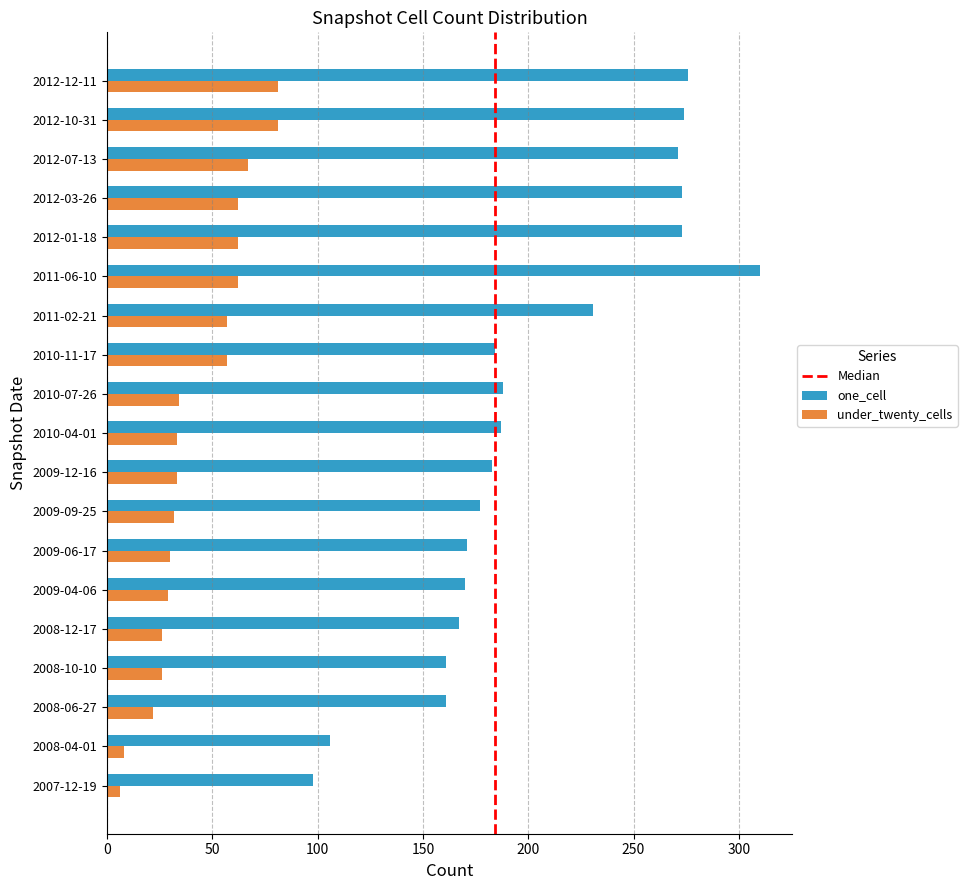

What is the difference between the highest and lowest values at 2008-06-27?

139